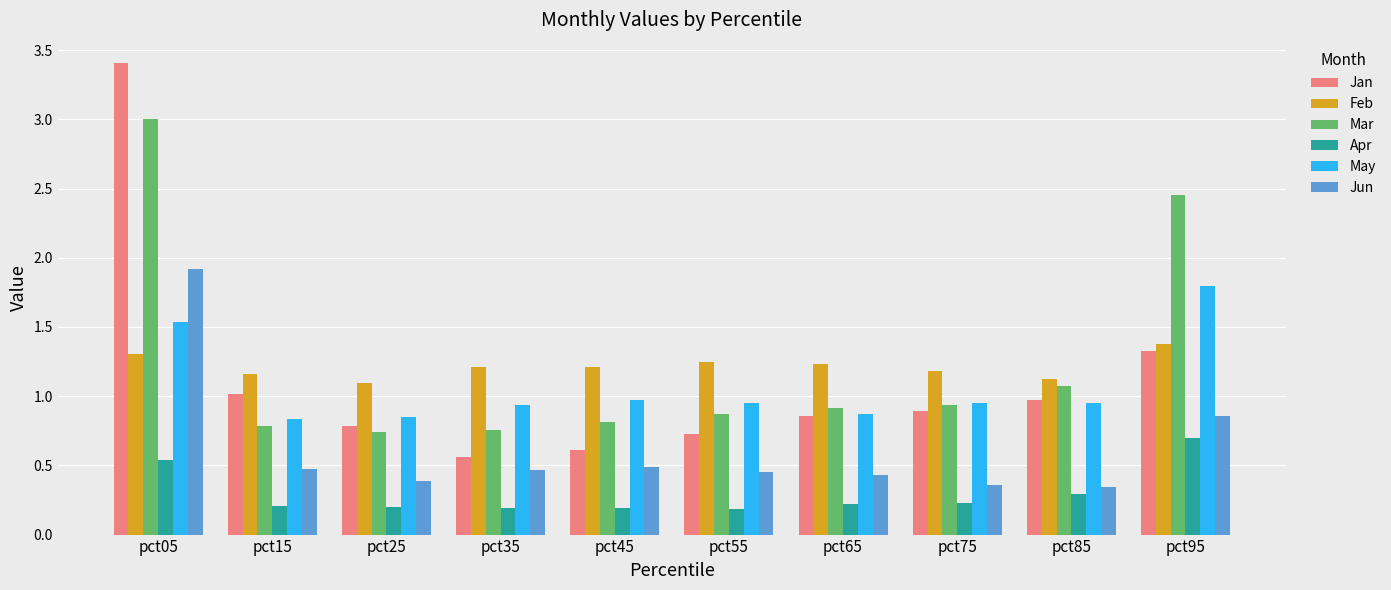

Is it true that Mar equals 1.2 at pct35?

False